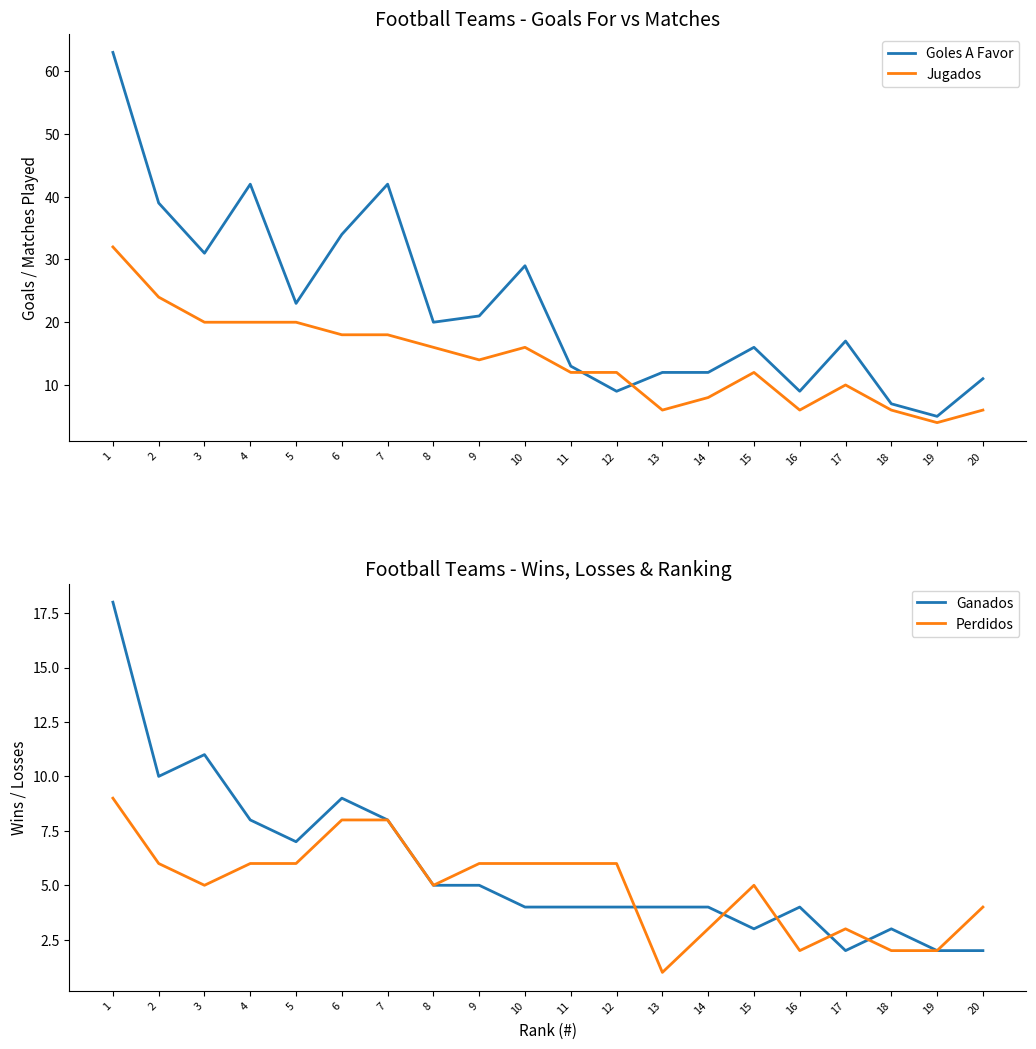

What is the difference between the maximum and minimum values in the Perdidos series?

8